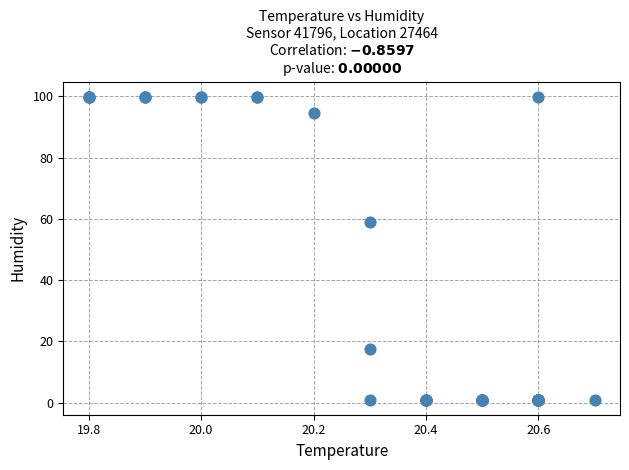

What Y value in the scatter plot is closest to 50?

58.9